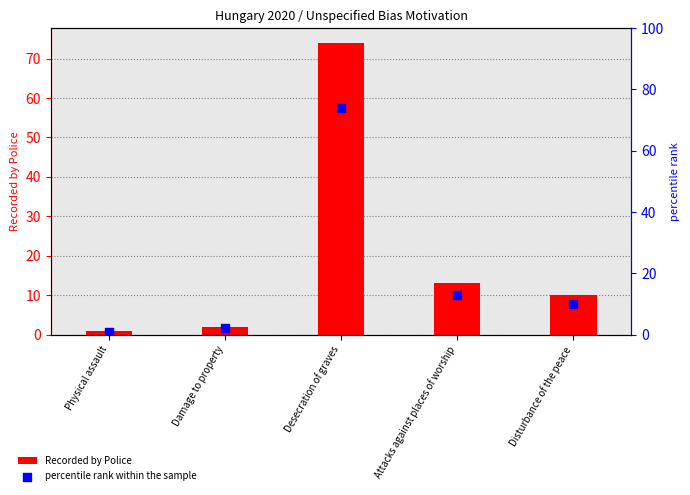

At which category is the sum across all series the highest?

Desecration of graves